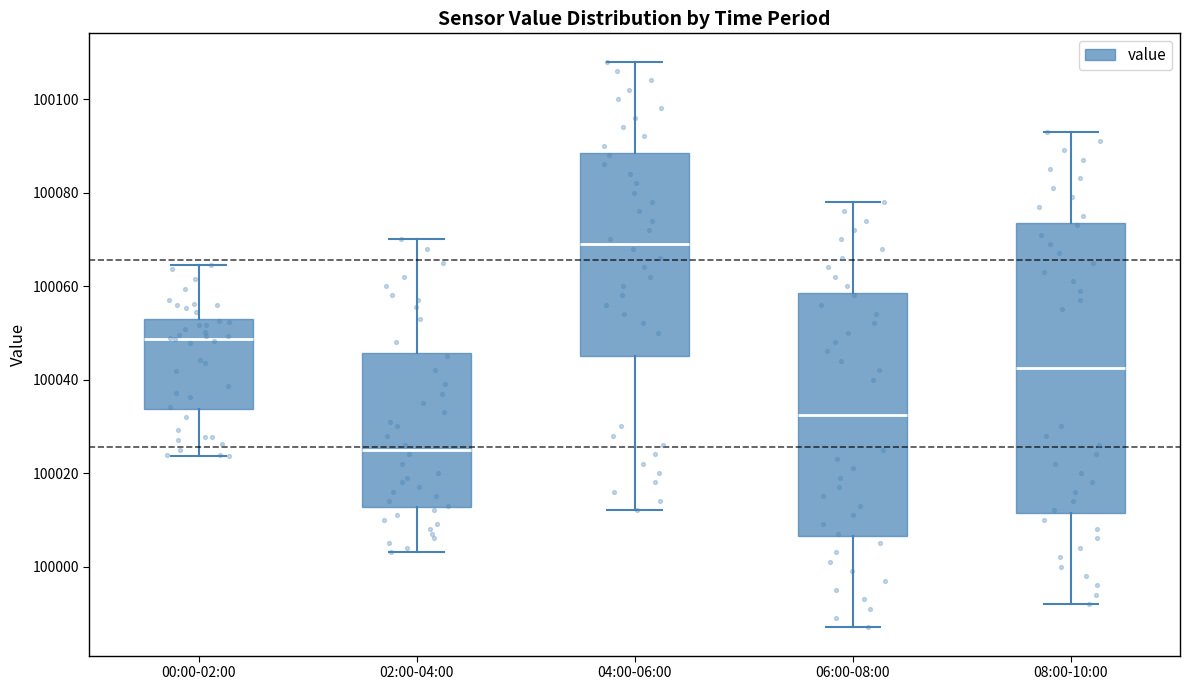

Which box is the tallest, from its lower edge to its upper edge?

08:00-10:00